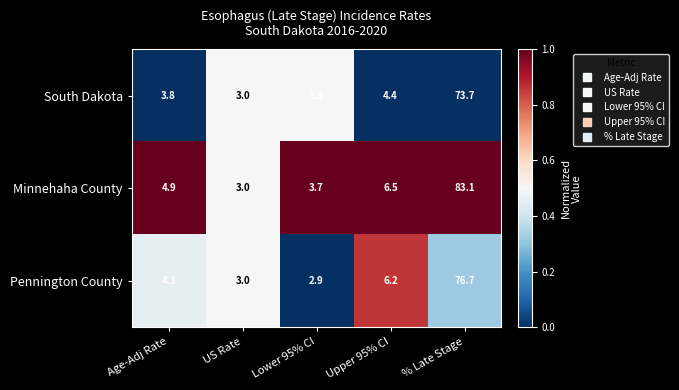

Read the South Dakota value at Upper 95% CI.

4.4